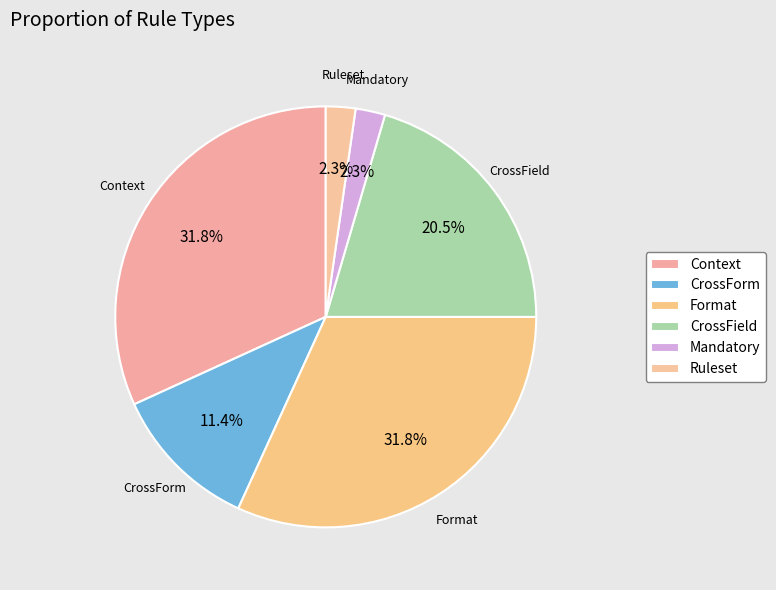

Does Ruleset represent more than half of the total?

No